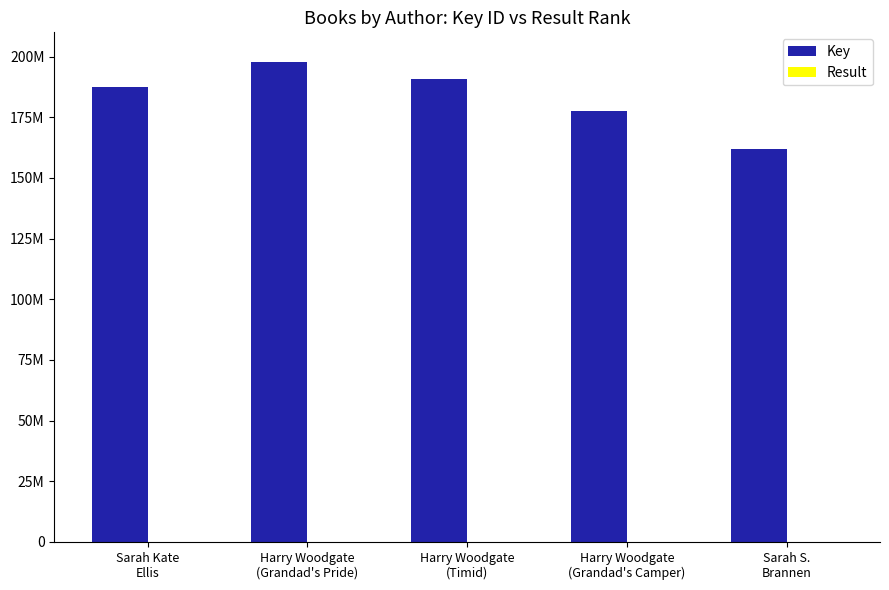

What is the label of the 3rd bar from the left?

Harry Woodgate
(Timid)